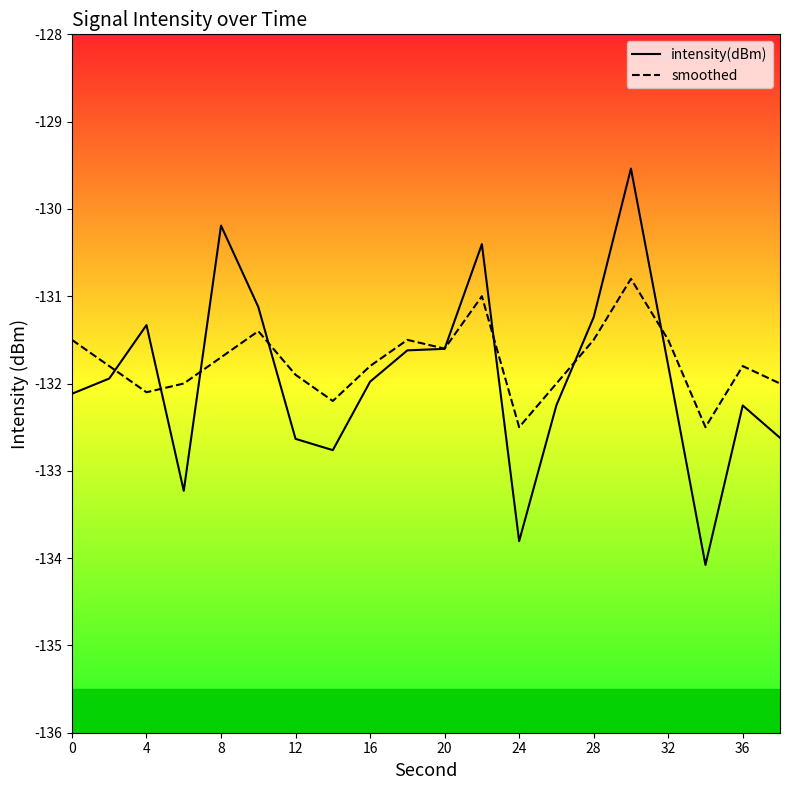

In intensity(dBm), how many points are higher than both neighbors (excluding endpoints)?

5